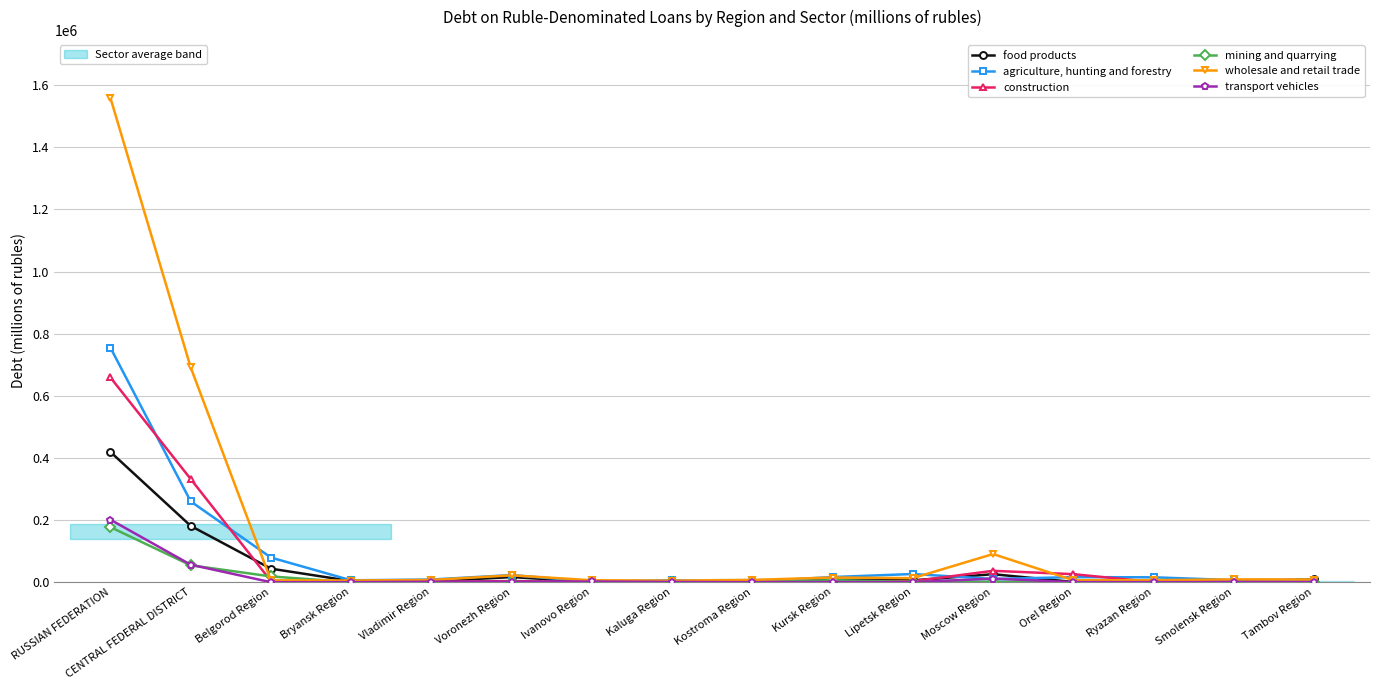

Read the agriculture, hunting and forestry value at Tambov Region, to the nearest 100.

8300